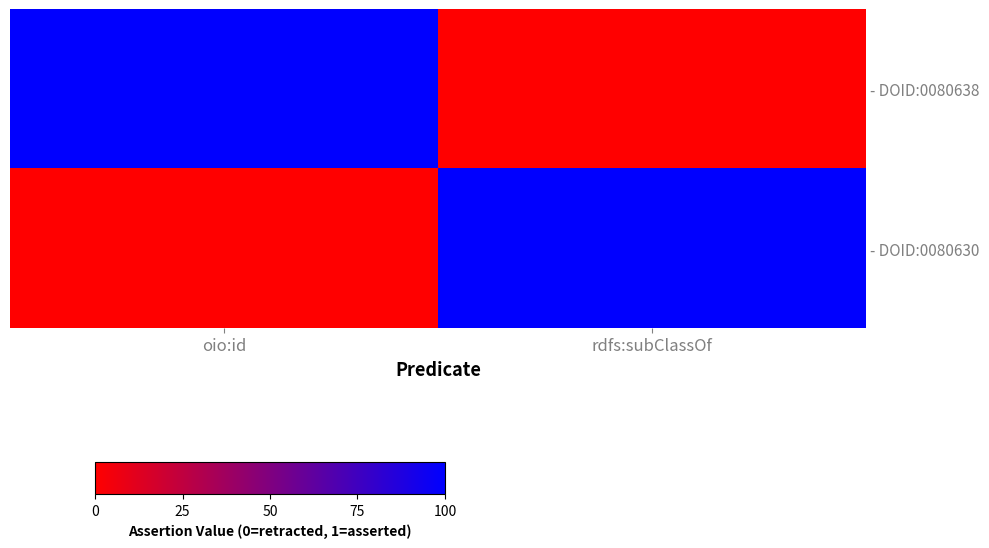

Count the number of data series in this chart.

2